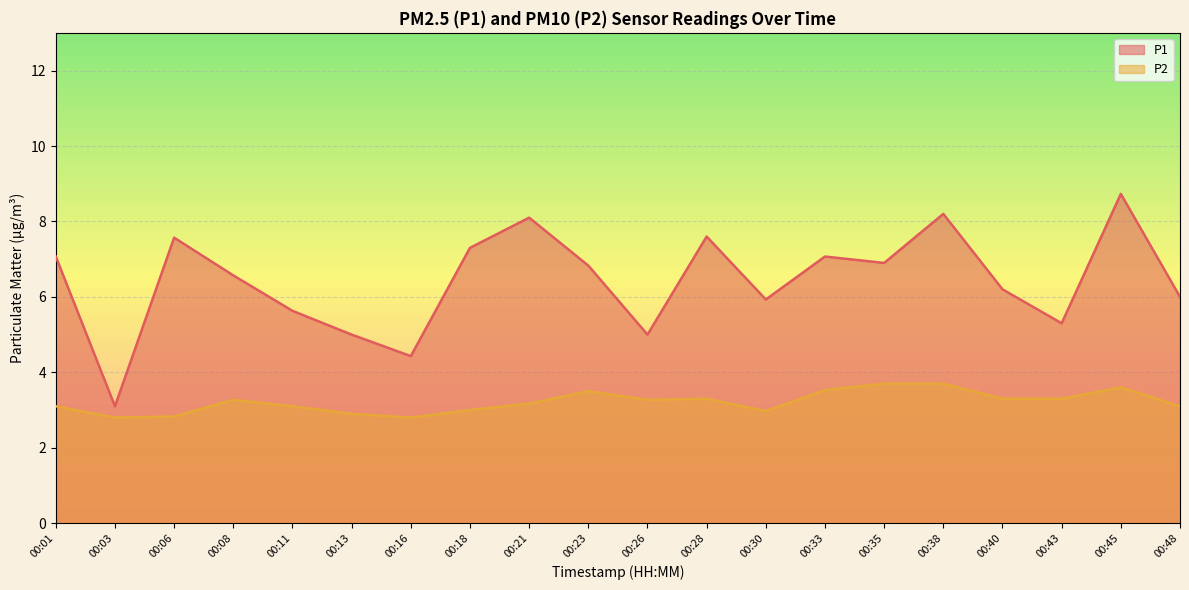

How many values in the P2 series exceed 3?

14